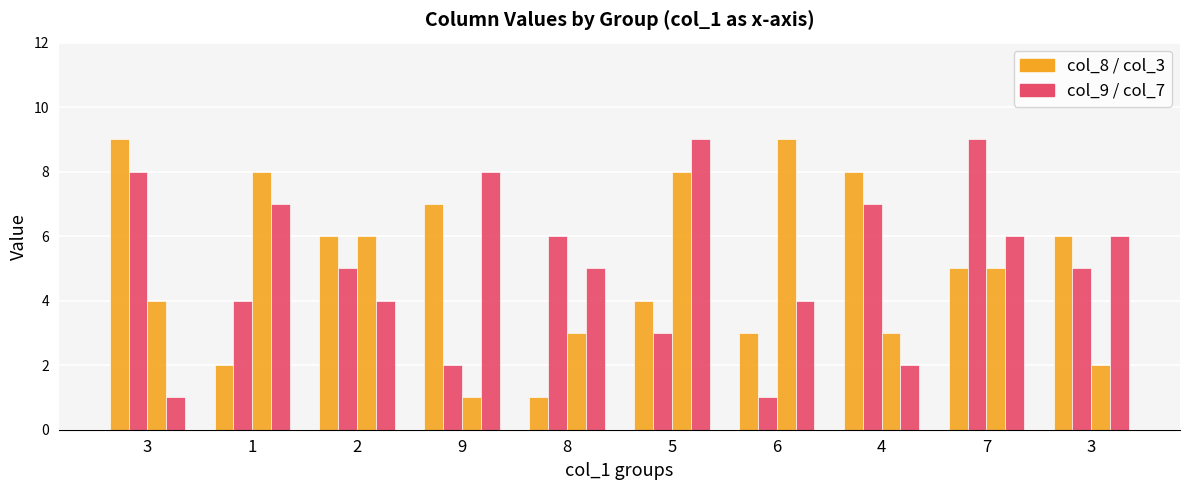

How many series are shown in this chart?

4